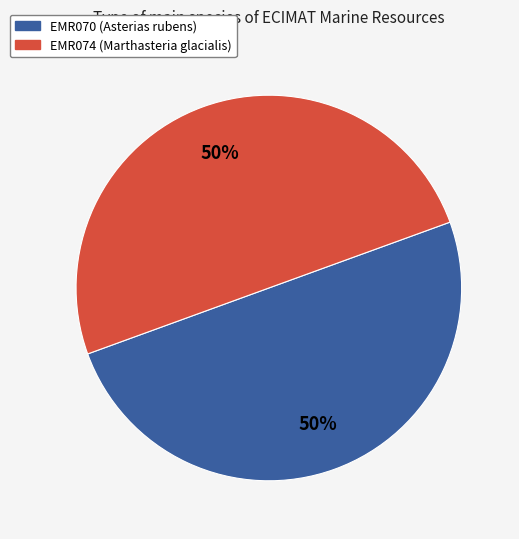

How many slices are in this pie chart?

2